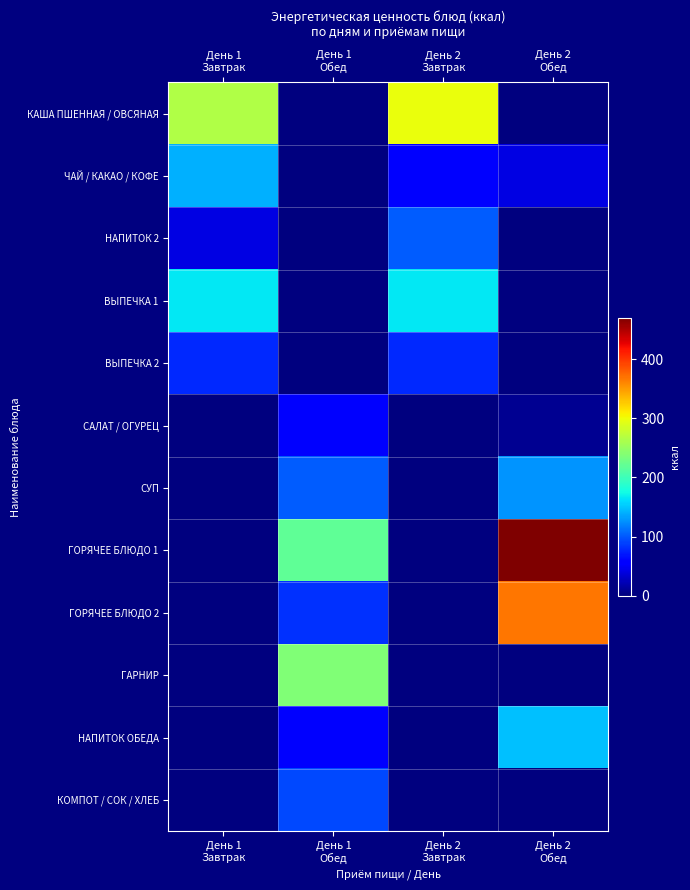

At how many categories does at least one series exceed 267?

2